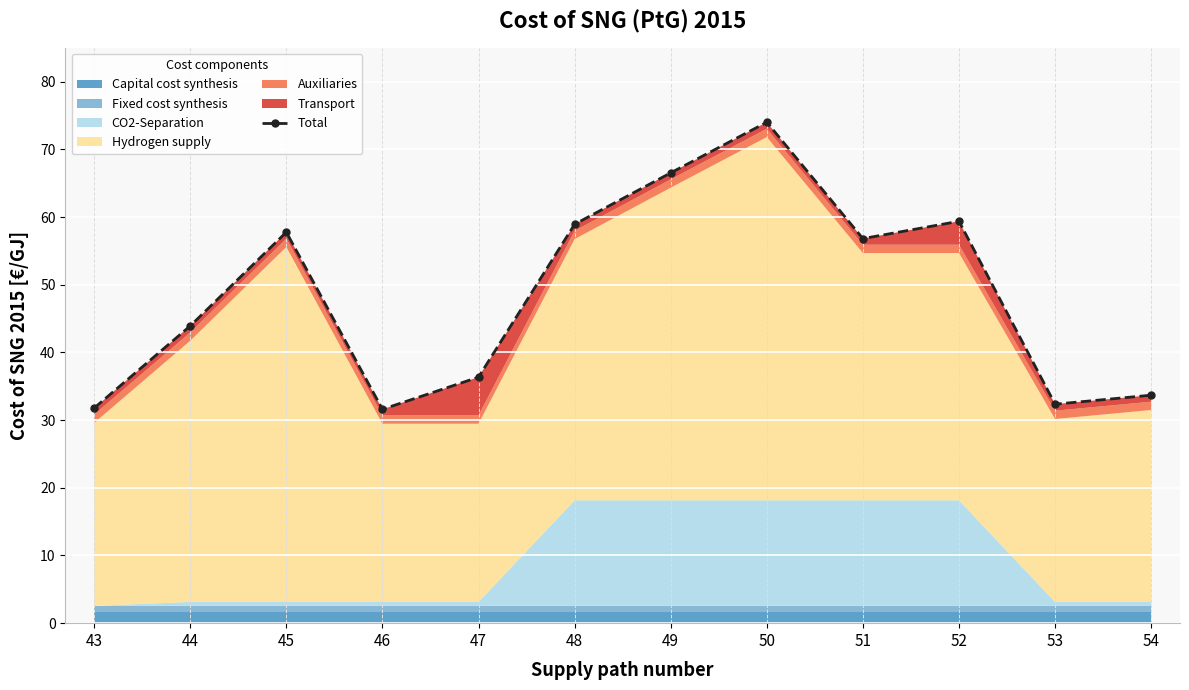

Where is the data nearest to the value 52?

51